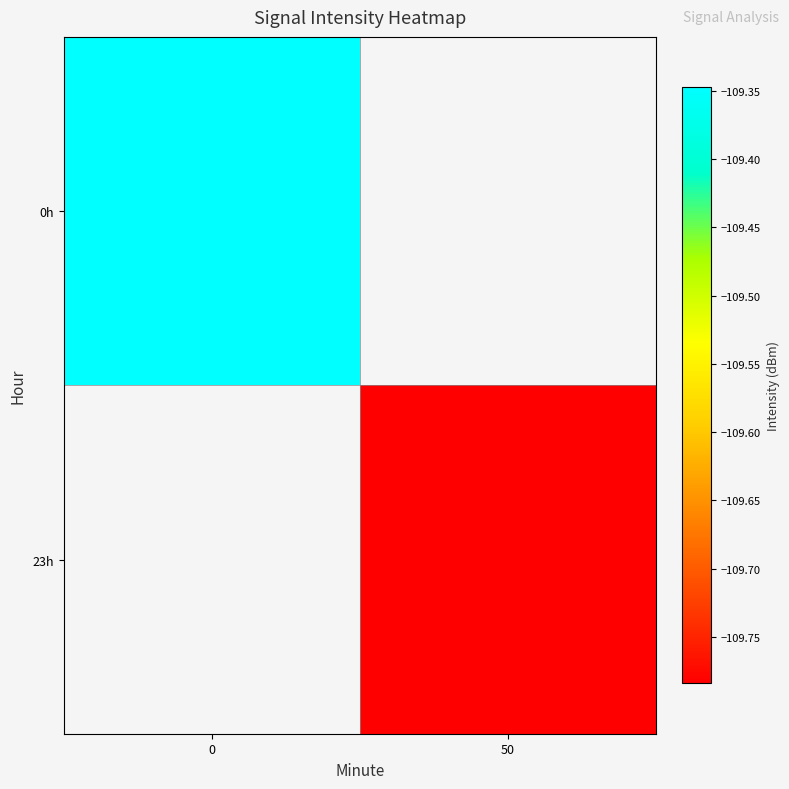

List the series in order of their overall mean, highest first.

0h, 23h